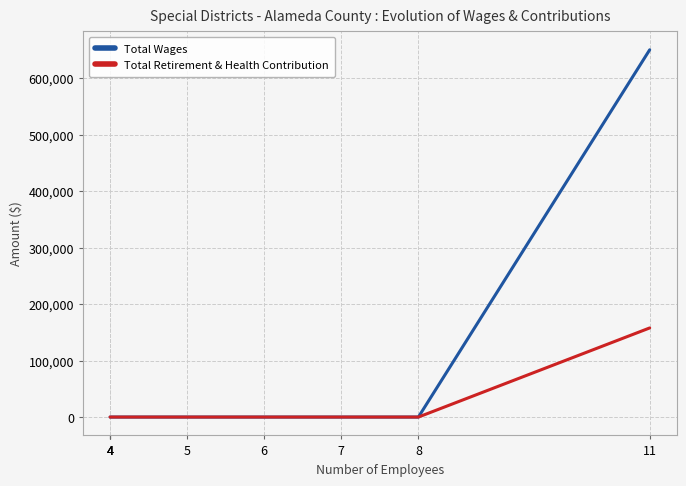

At which label does Total Wages reach its minimum?

4